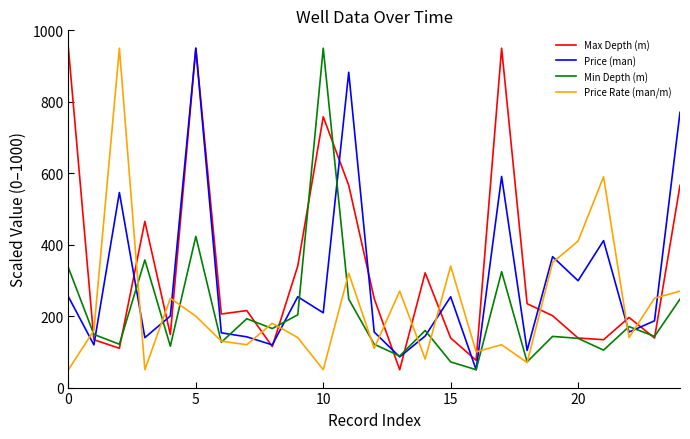

What is the minimum value for Price Rate (man/m)?

50.0